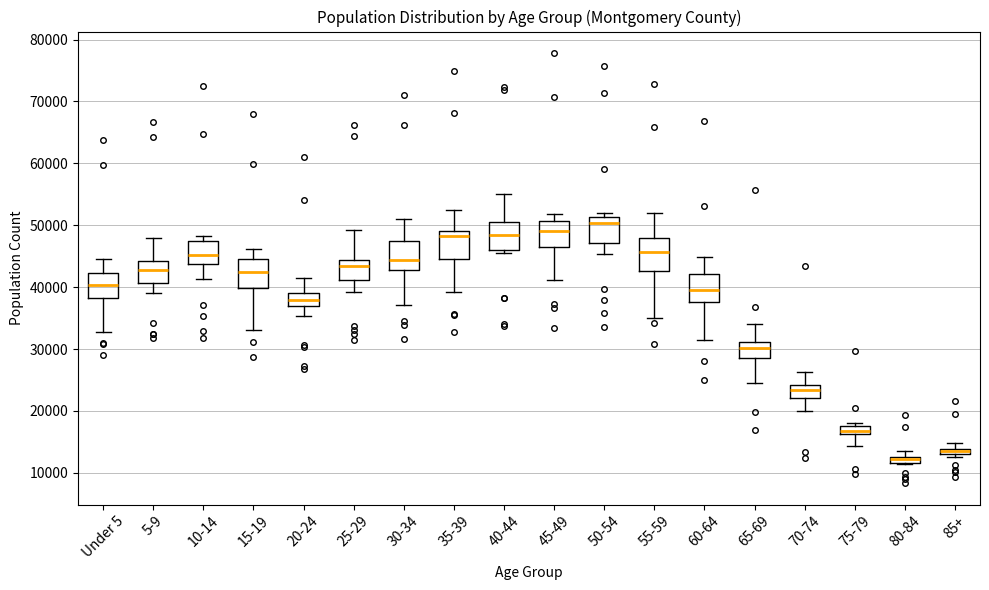

Which box's median line is the highest?

50-54